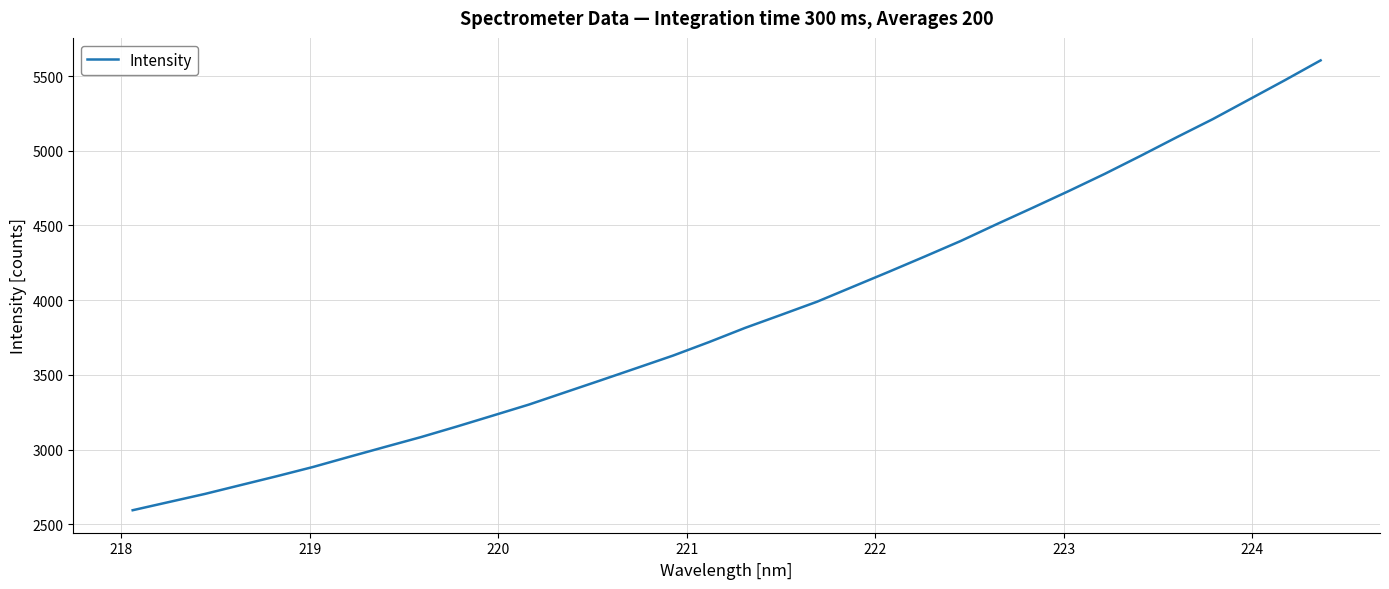

Does the chart display data point markers on the line(s)?

No